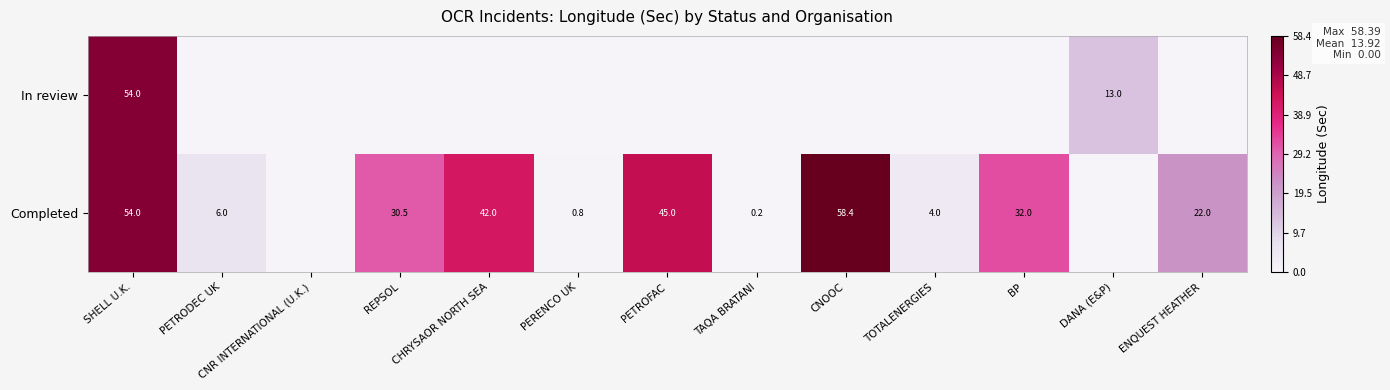

True or false: In review has a value of 26.0 at SHELL U.K..

False